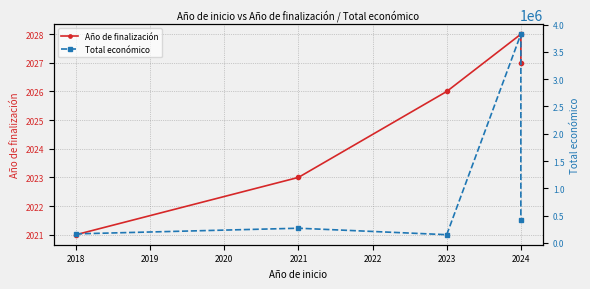

What is the value of the Año de finalización point at the 3rd from the left?

2026